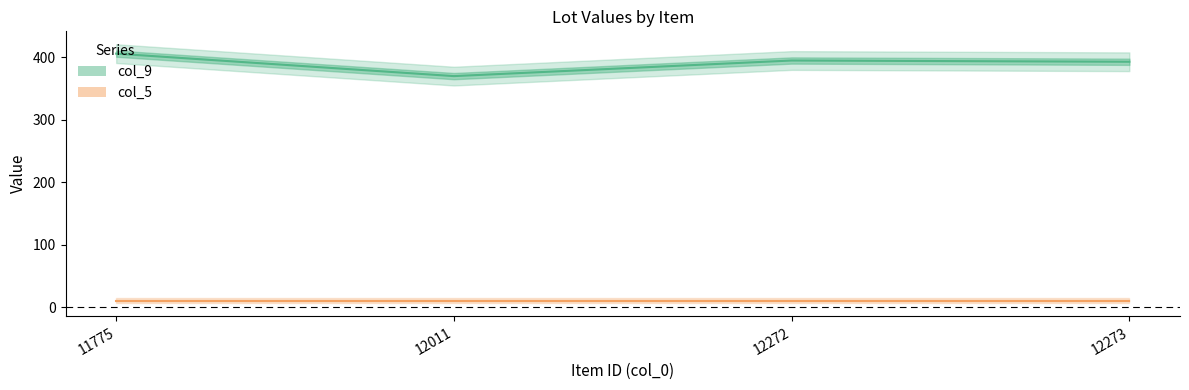

At which category does the chart reach its peak across all series?

11775